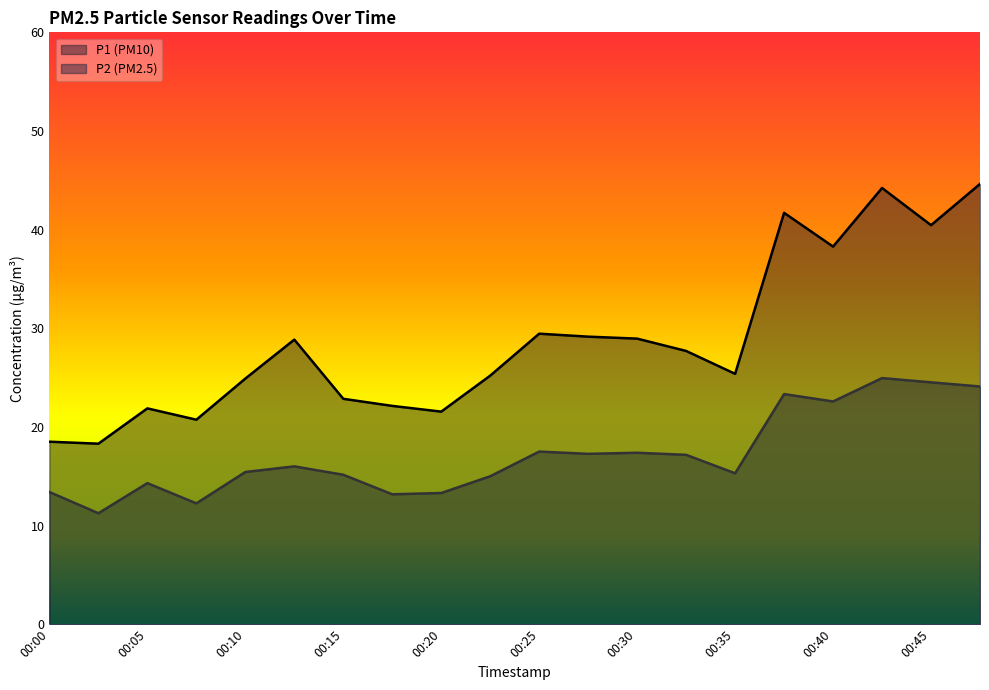

What is the value of the P2 point at the 17th from the left?

22.6